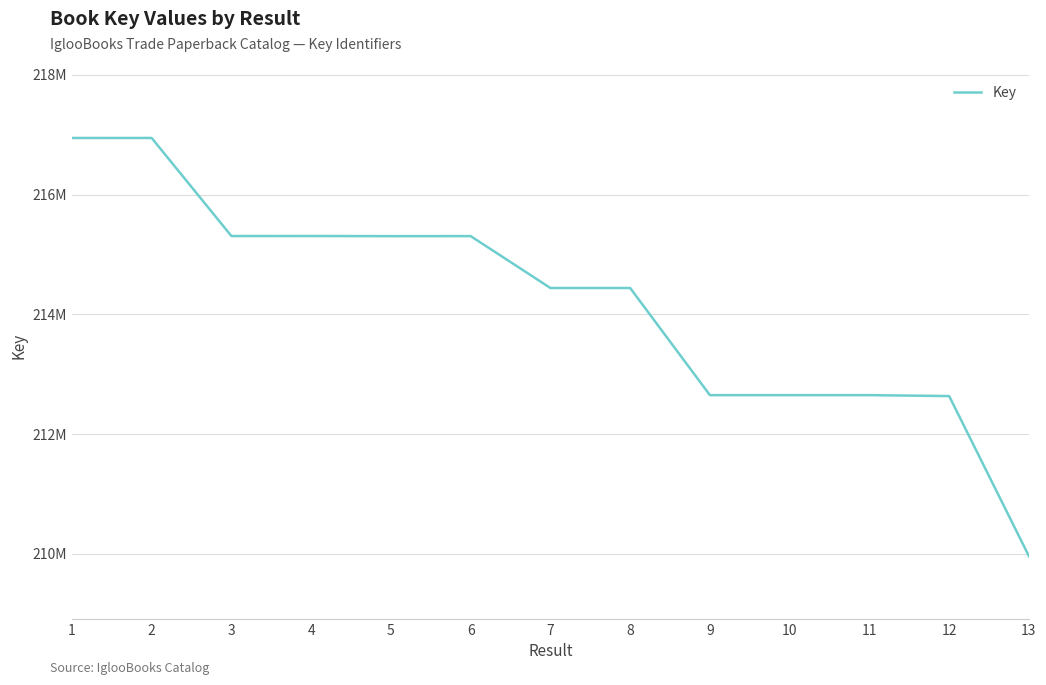

Is this an area chart (filled region under the line)?

No